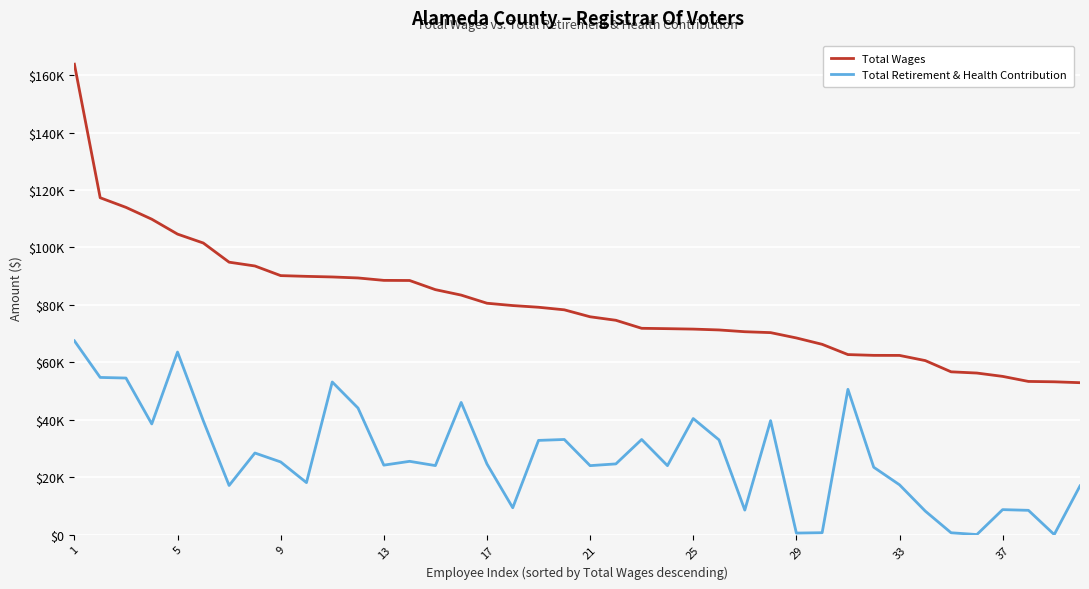

Does the chart display data point markers on the line(s)?

No